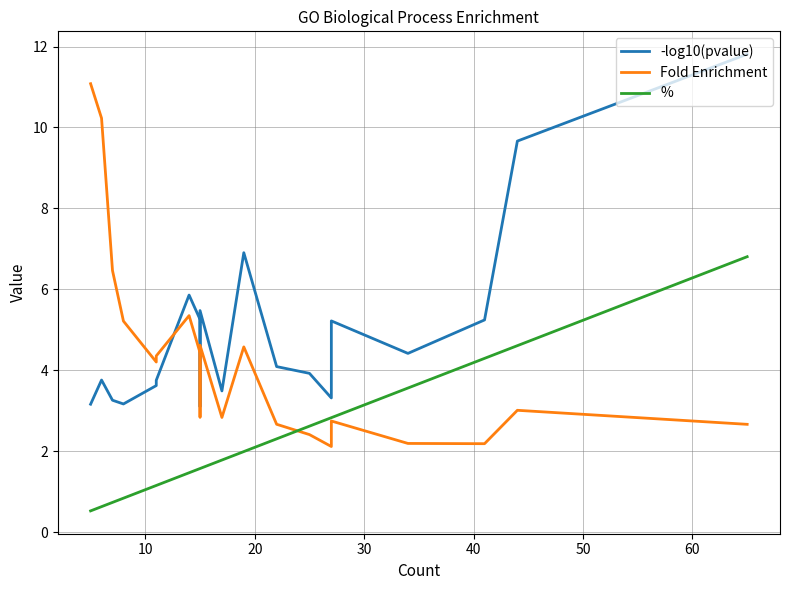

How many values in the Fold Enrichment series exceed 4?

10